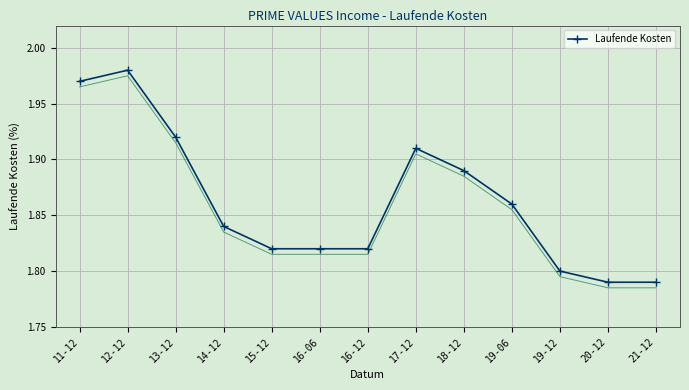

What is the sum of the values at 12-12 and 16-12?

3.8